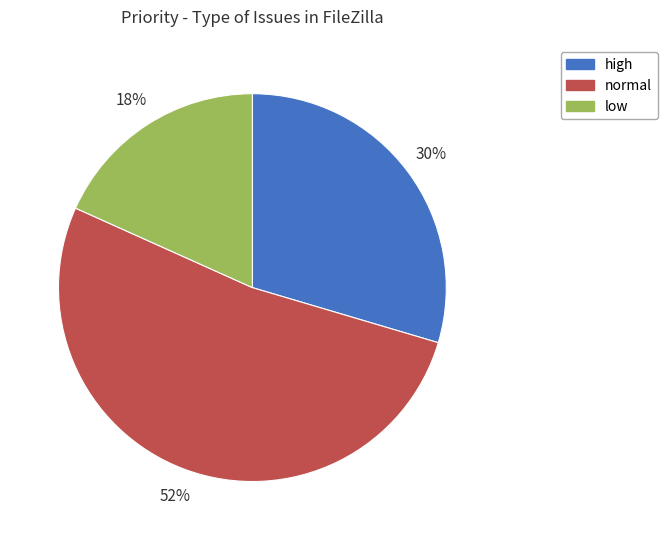

The low slice represents 18% of the pie. True or false?

True